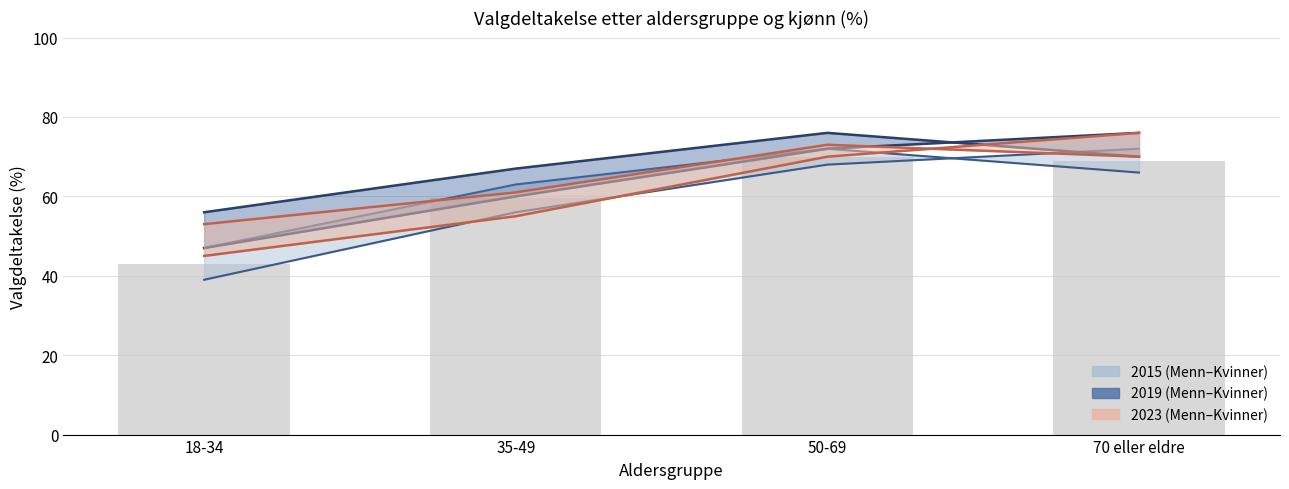

Between 35-49 and 70 eller eldre, which series saw the biggest shift?

Menn 2023